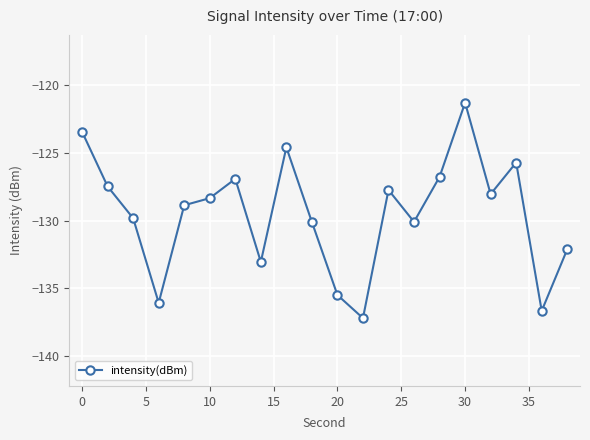

Reading left to right, what are all the values shown in this chart?

-123.5	-127.5	-129.8	-136.1	-128.9	-128.3	-126.9	-133.0	-124.6	-130.1	-135.5	-137.2	-127.7	-130.1	-126.8	-121.3	-128.0	-125.7	-136.7	-132.1